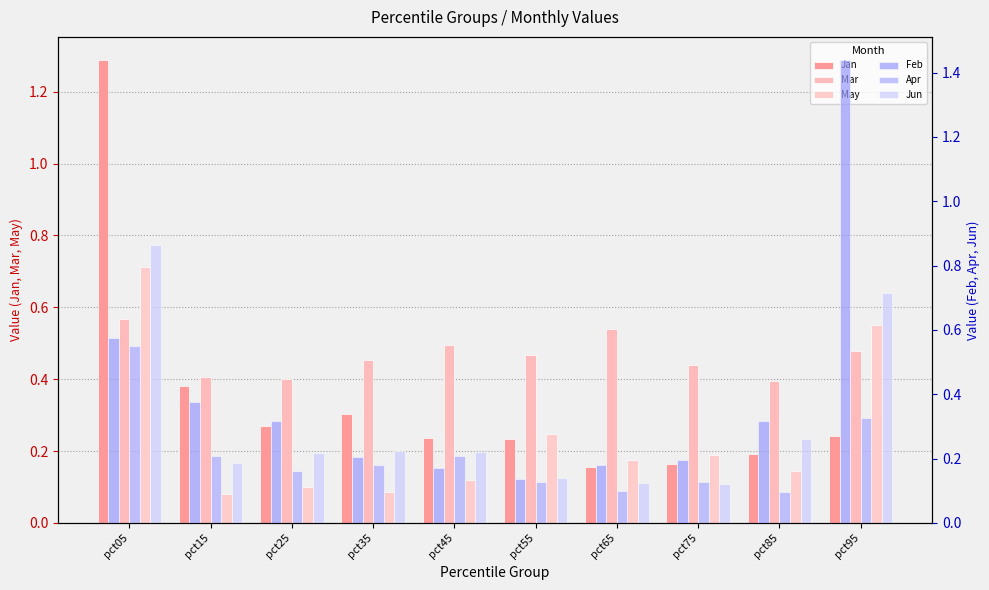

Which series has the largest range (max minus min)?

Feb